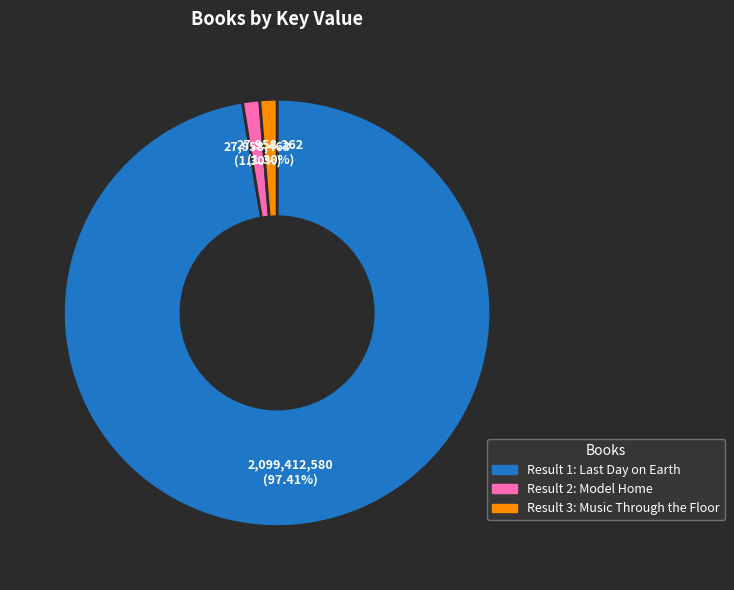

Is there any slice that represents more than half of the pie?

Yes